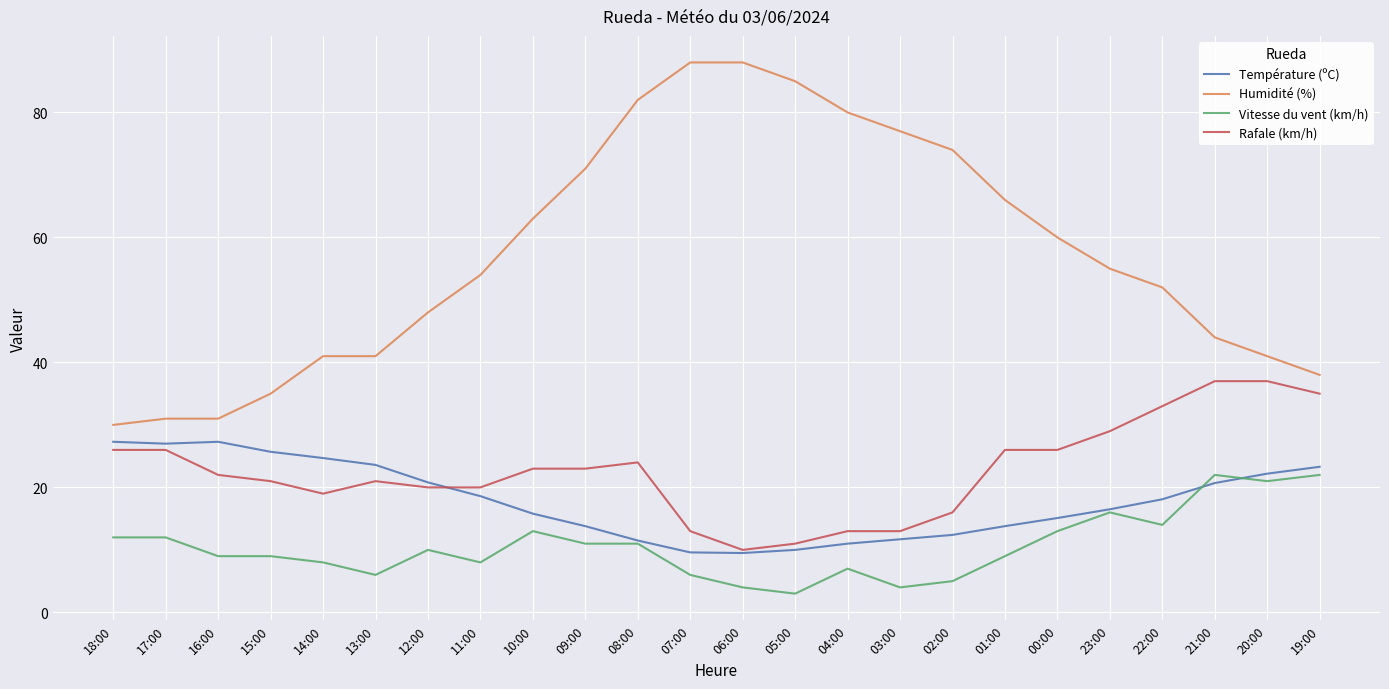

Which series has the widest spread of values?

Humidité (%)